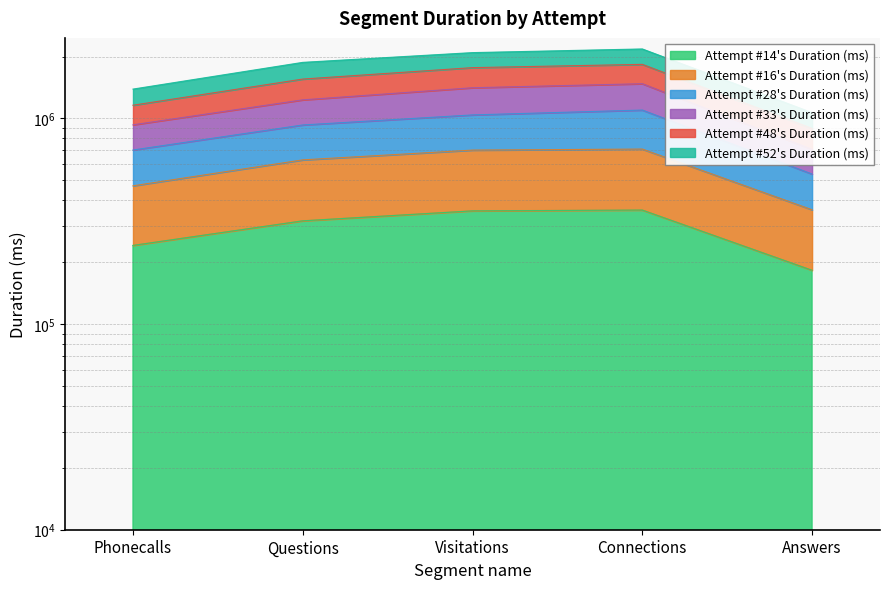

In Attempt #16's Duration (ms), how many points are higher than both neighbors (excluding endpoints)?

1